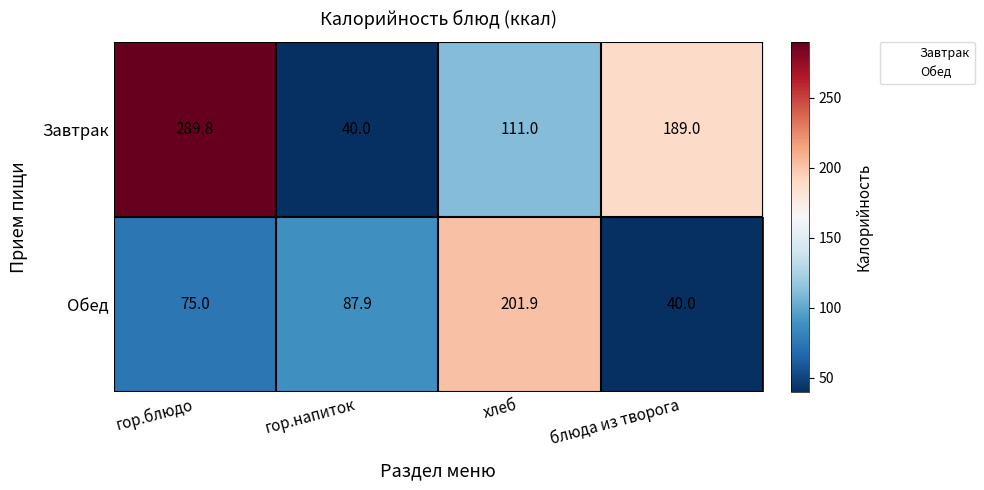

How many data points does each series have?

4